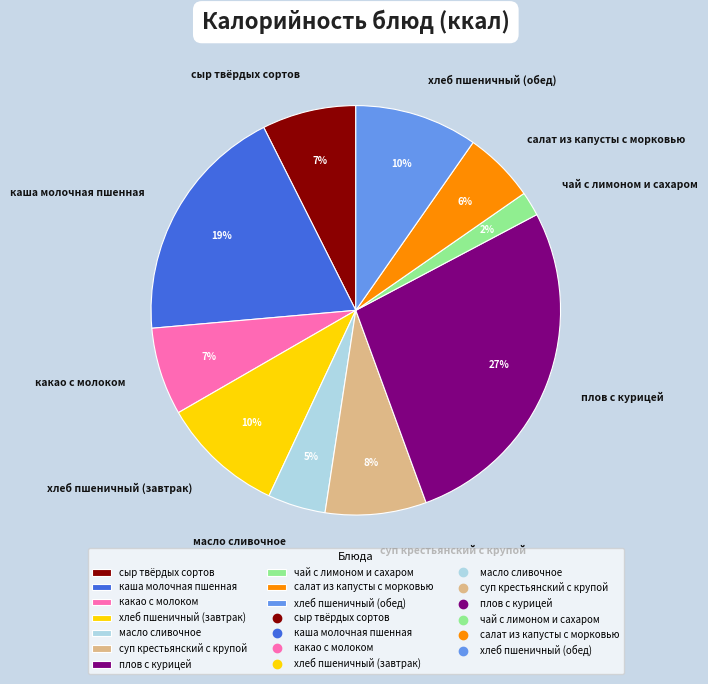

Count the number of slices in the pie.

10